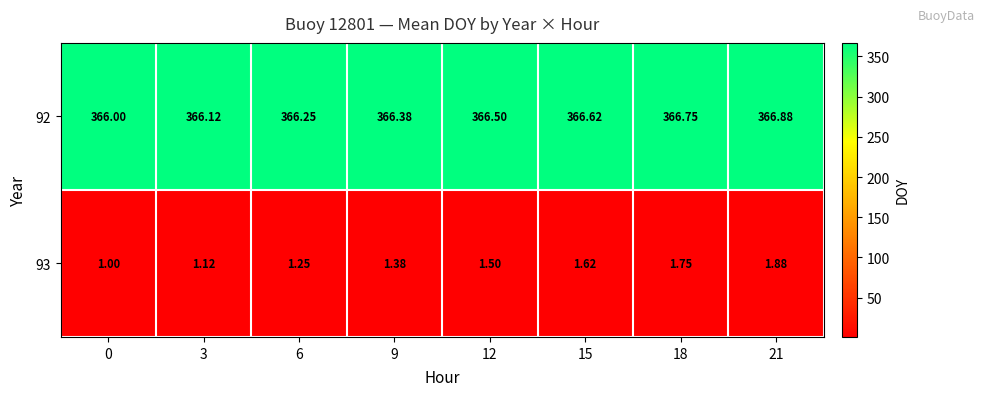

At 3, list the series in order from smallest to largest.

93, 92